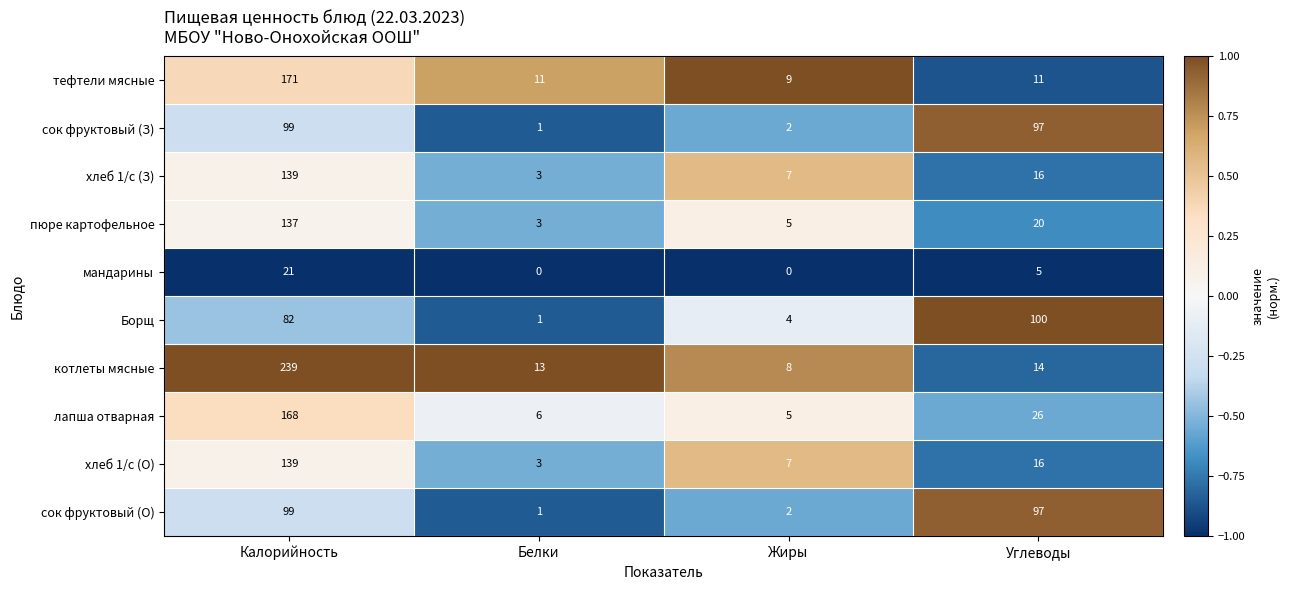

What is the difference between the maximum and minimum values in the хлеб 1/с (З) series?

136